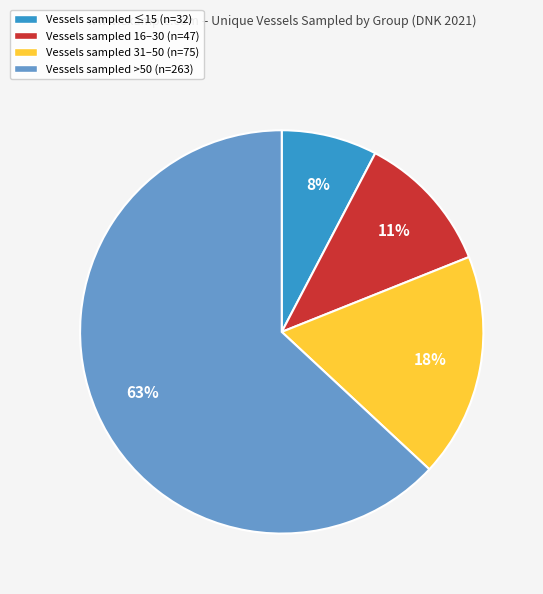

To the nearest percent, what is the difference between the Vessels sampled 31–50 (n=75) and Vessels sampled >50 (n=263) slice percentages?

45%